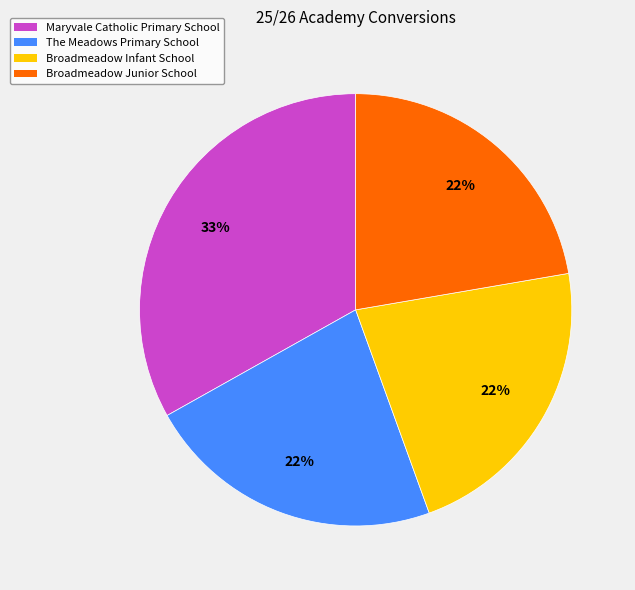

Do Maryvale Catholic Primary School and Broadmeadow Infant School together represent more than half of the pie?

Yes